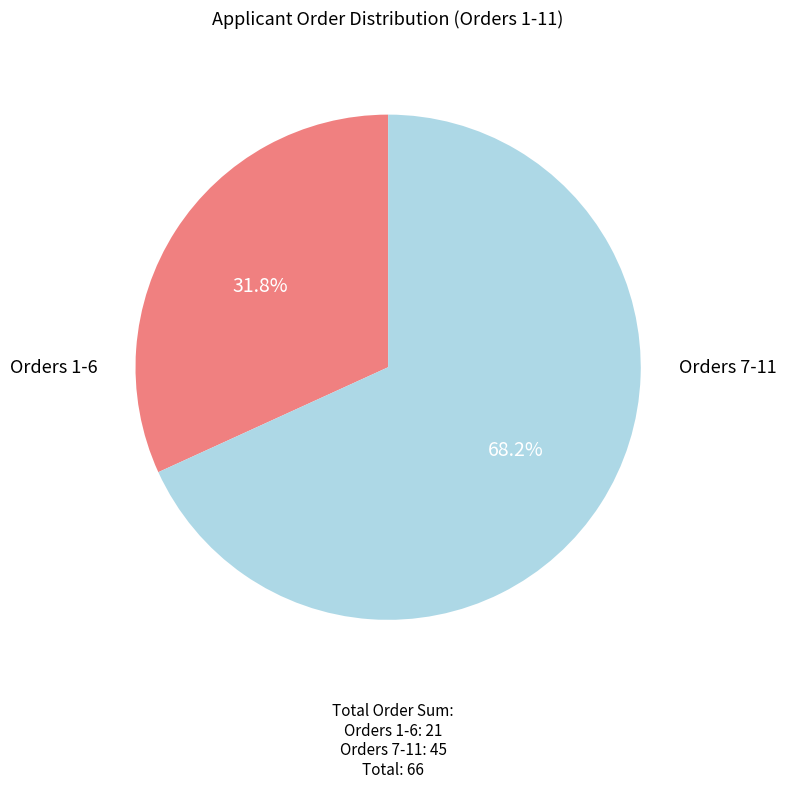

Is there a majority slice in this chart?

Yes